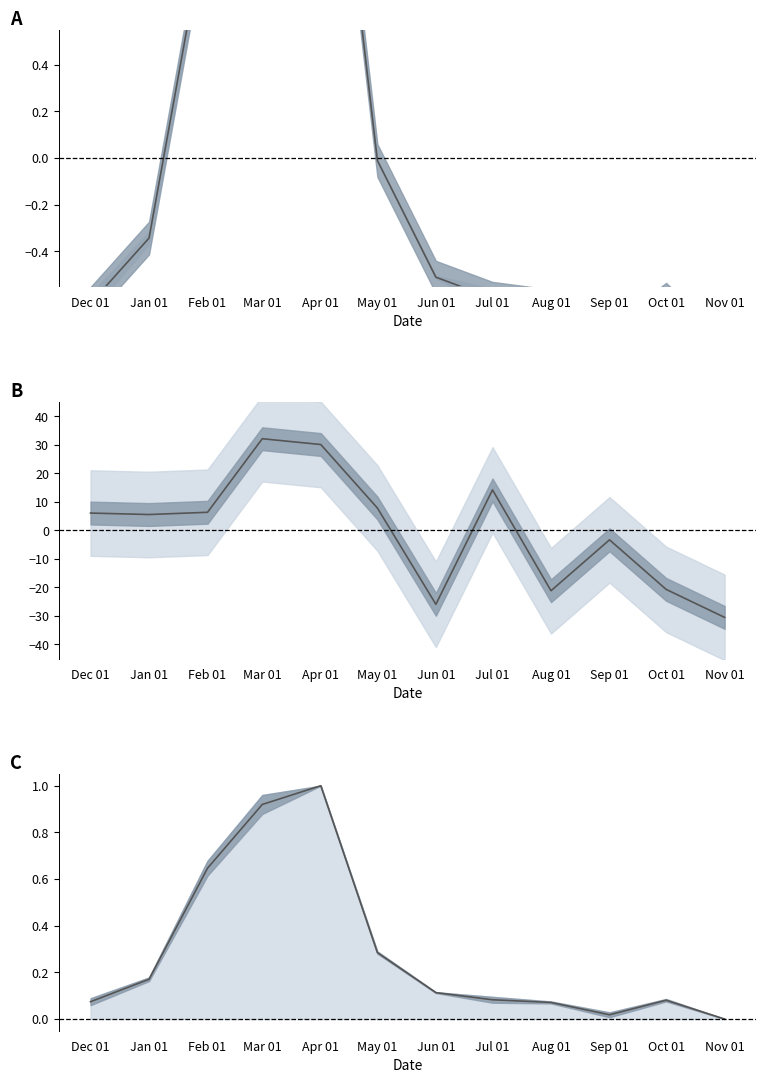

What is the label of the 11th point from the left?

Oct 01